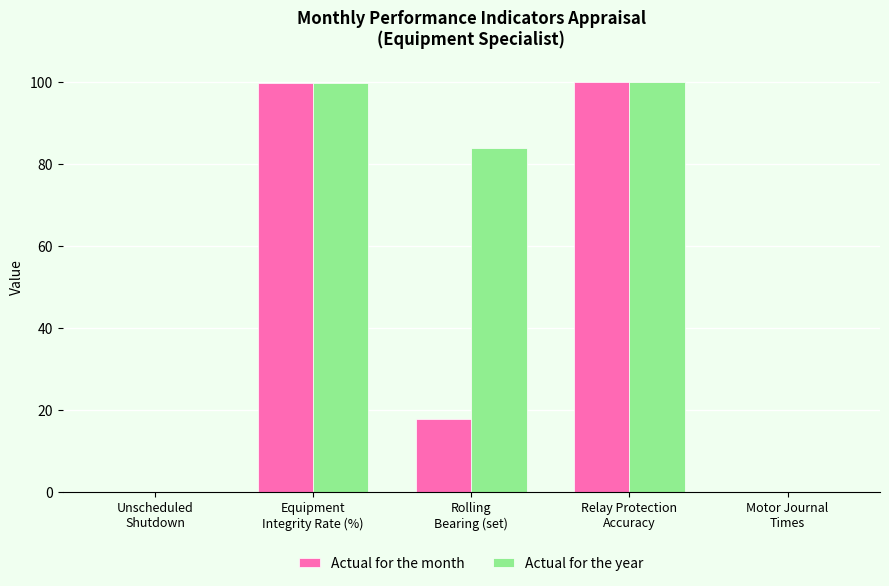

Which series has the largest total across all categories?

Actual for the year